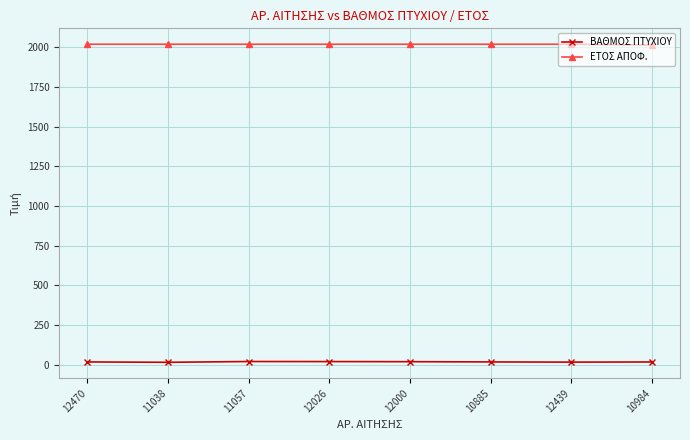

Rank the series by their average value, from lowest to highest.

ΒΑΘΜΟΣ ΠΤΥΧΙΟΥ, ΕΤΟΣ ΑΠΟΦ.